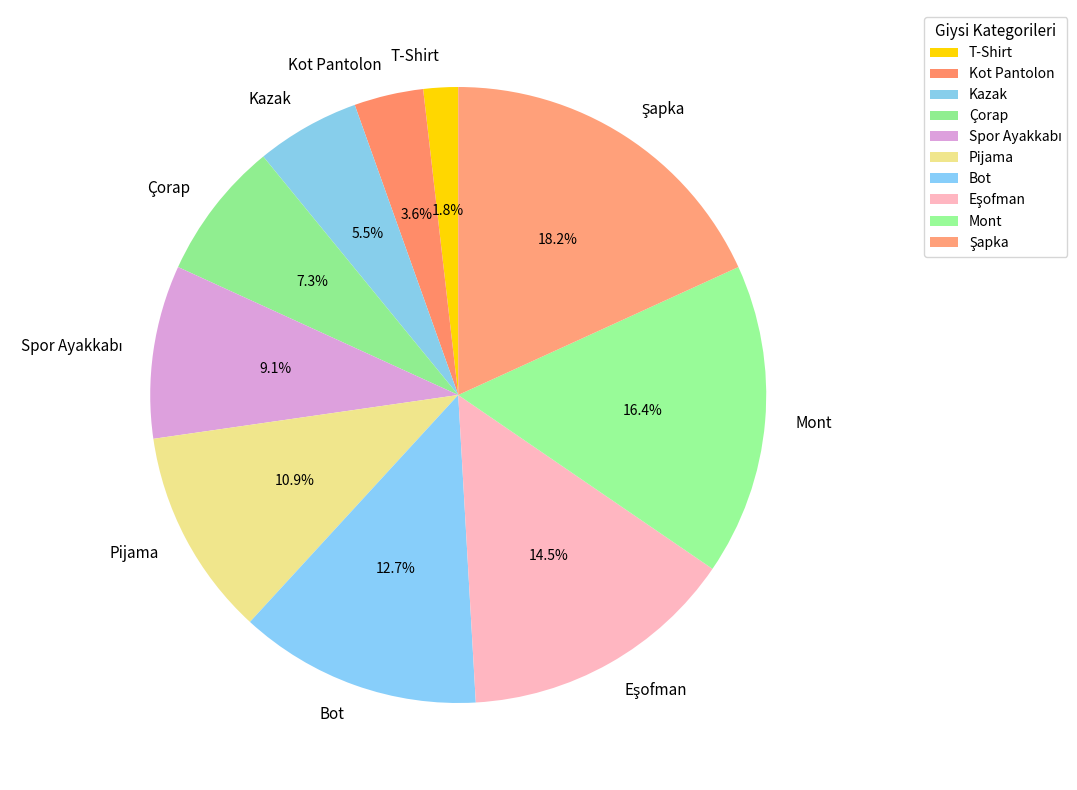

The Bot slice represents 18% of the pie. True or false?

False